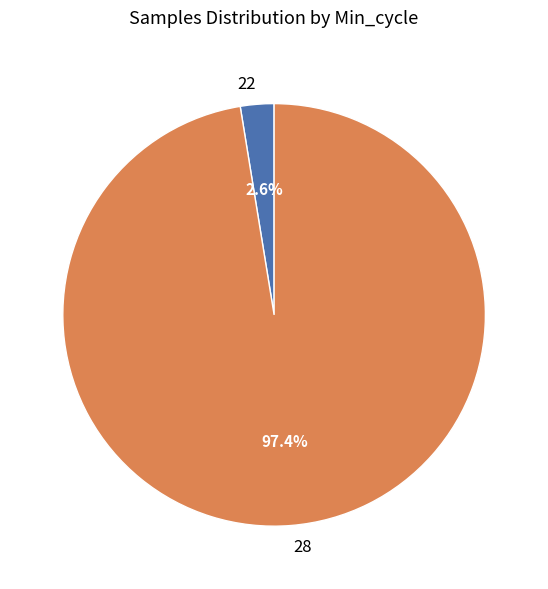

To the nearest percent, what is the average slice percentage?

50%